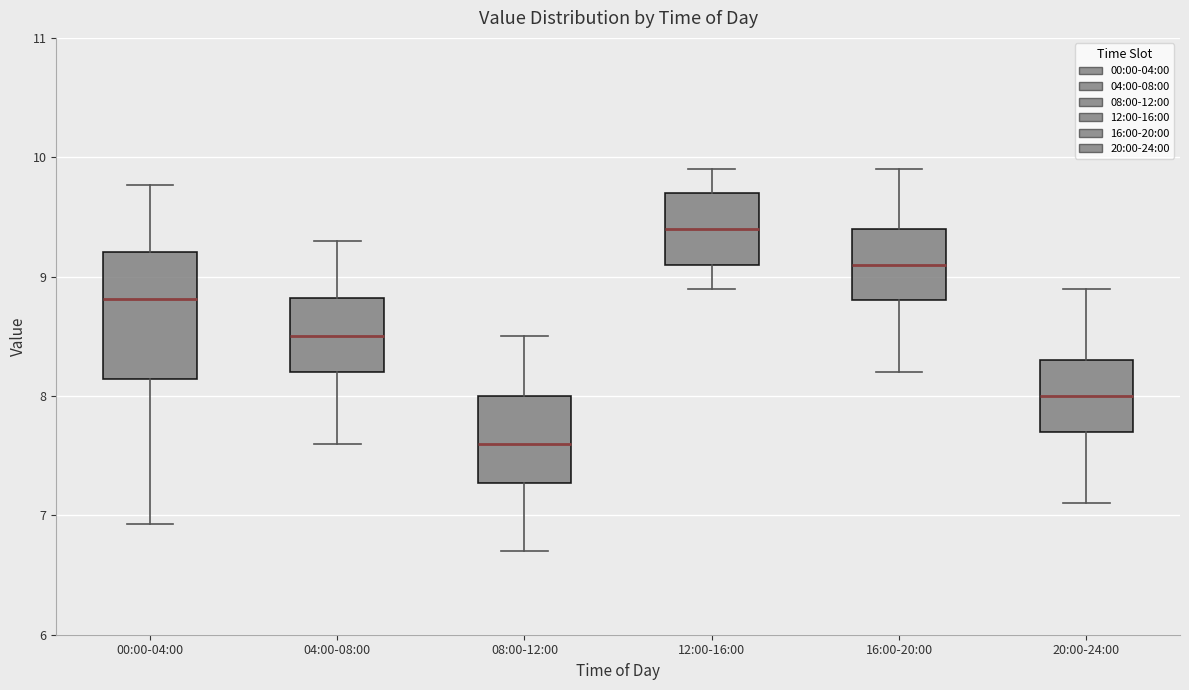

Reading left to right, transcribe this box plot: for each box, give where its median line is, the range the box spans, and where its two whiskers end, as read against the y-axis. The values are not printed on the chart, so give them approximately, as read against the axis.

00:00-04:00: median 8.8, box 8.1 to 9.2, whiskers 6.9 to 9.8
04:00-08:00: median 8.5, box 8.2 to 8.8, whiskers 7.6 to 9.3
08:00-12:00: median 7.6, box 7.3 to 8.0, whiskers 6.7 to 8.5
12:00-16:00: median 9.4, box 9.1 to 9.7, whiskers 8.9 to 9.9
16:00-20:00: median 9.1, box 8.8 to 9.4, whiskers 8.2 to 9.9
20:00-24:00: median 8.0, box 7.7 to 8.3, whiskers 7.1 to 8.9